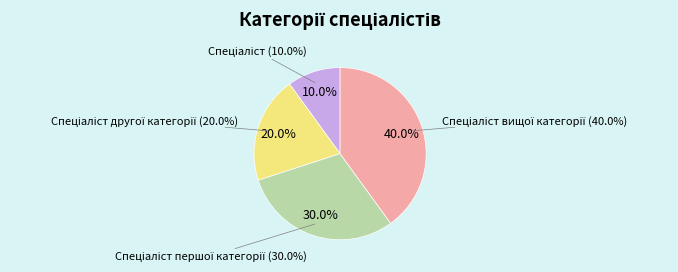

Approximately how many times larger is the value at Спеціаліст другої категорії compared to Спеціаліст вищої категорії?

0.5